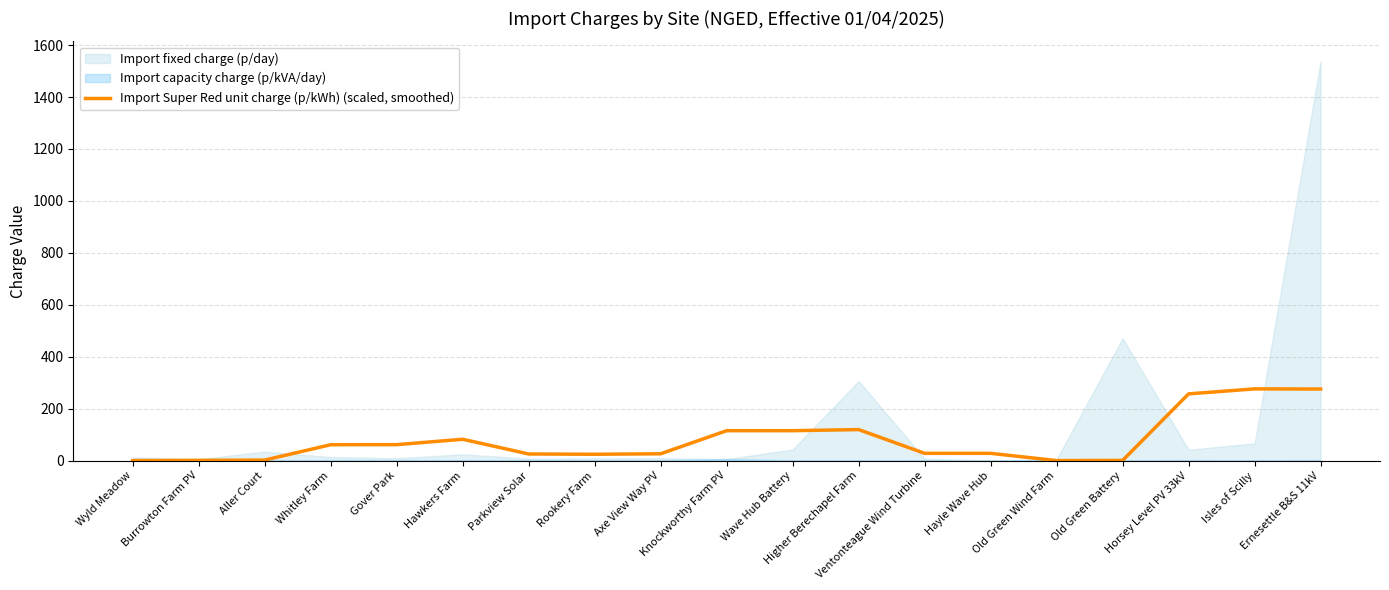

What is the sum of all values?

1498.2